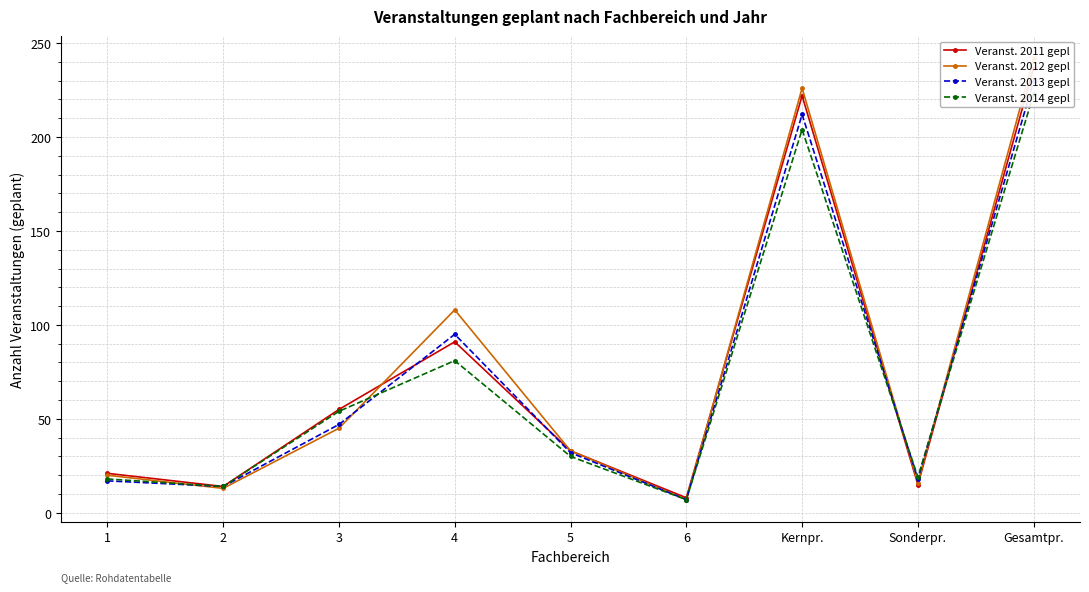

Rank the series by their average value, from lowest to highest.

Veranst. 2014 gepl, Veranst. 2013 gepl, Veranst. 2011 gepl, Veranst. 2012 gepl